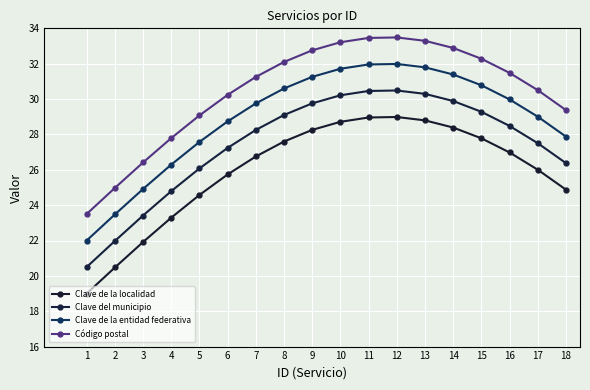

Rank the series at 16 from lowest to highest value.

Clave de la localidad, Clave del municipio, Clave de la entidad federativa, Código postal